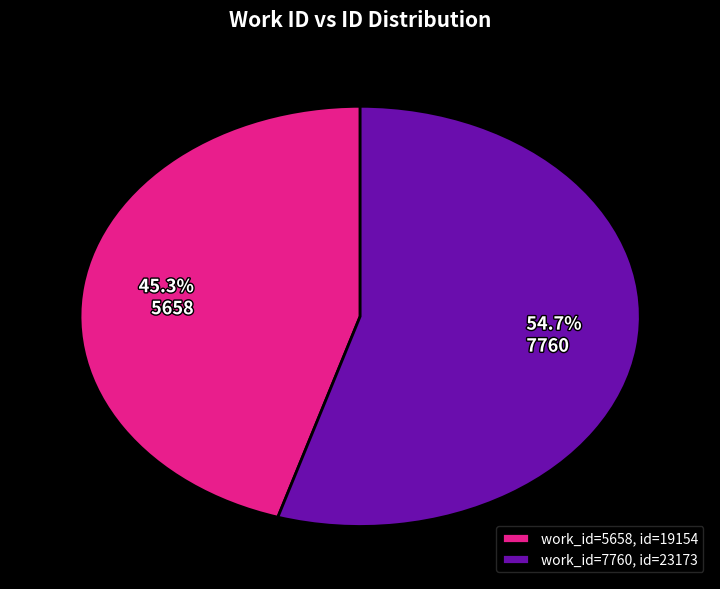

Which has a higher value, 5658 or 7760?

7760